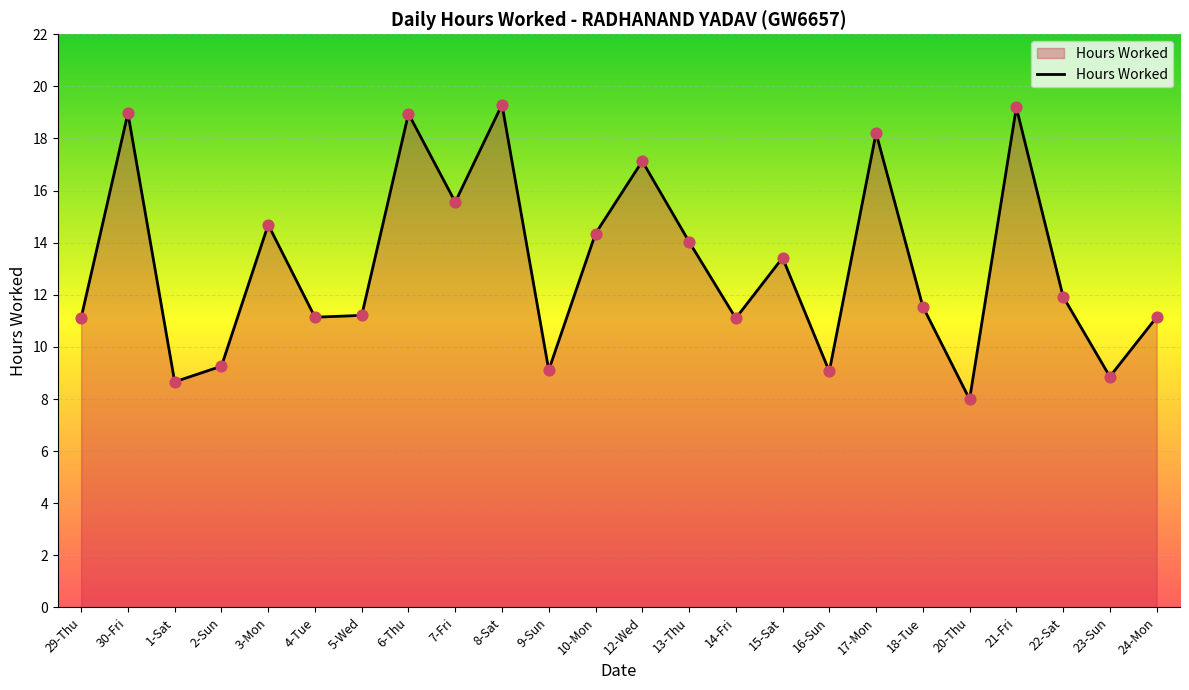

Between 24-Mon and 1-Sat, which is larger?

24-Mon